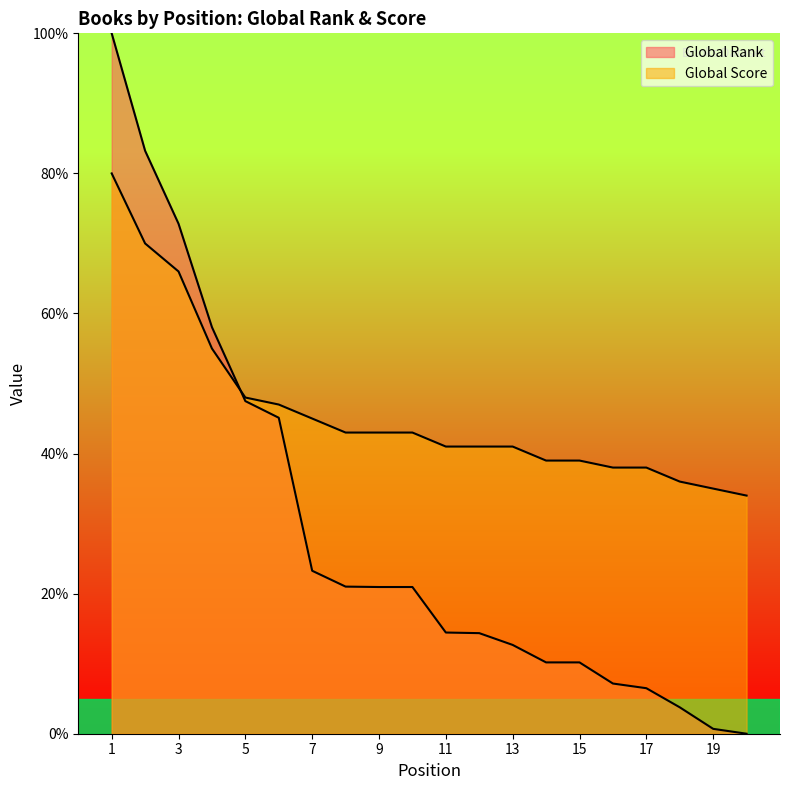

Which series has the largest range (max minus min)?

Global Rank